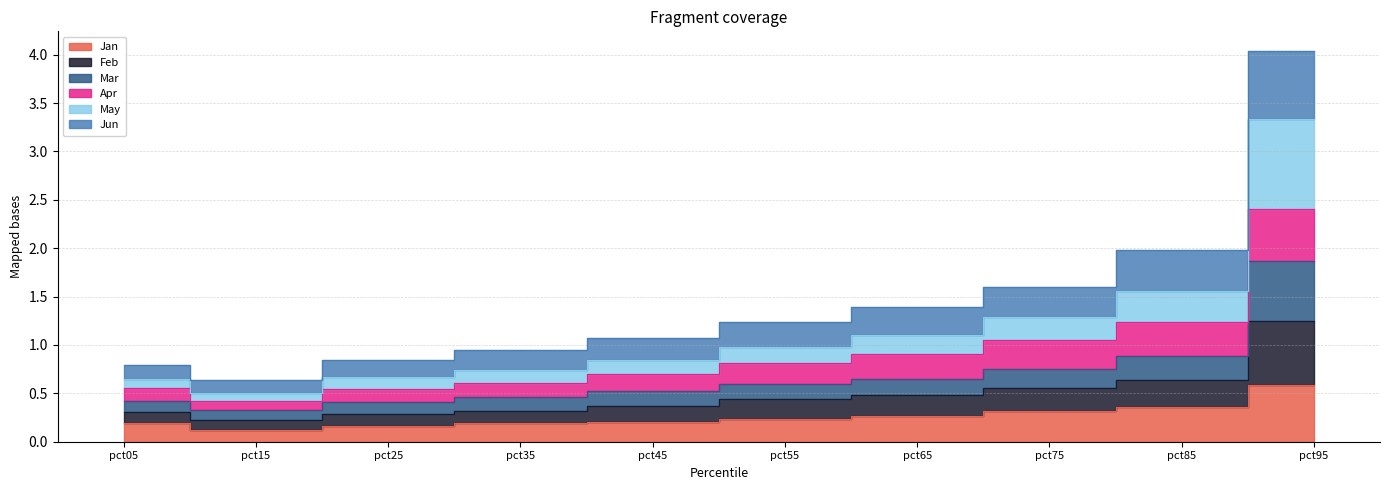

What is the greatest value displayed?

4.0